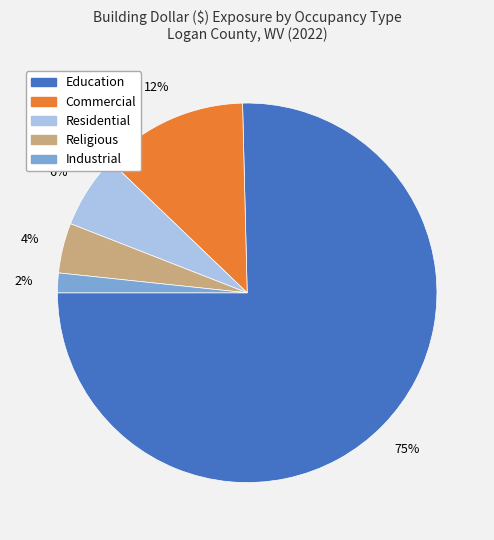

What percentage is the Commercial slice, to the nearest percent?

12%